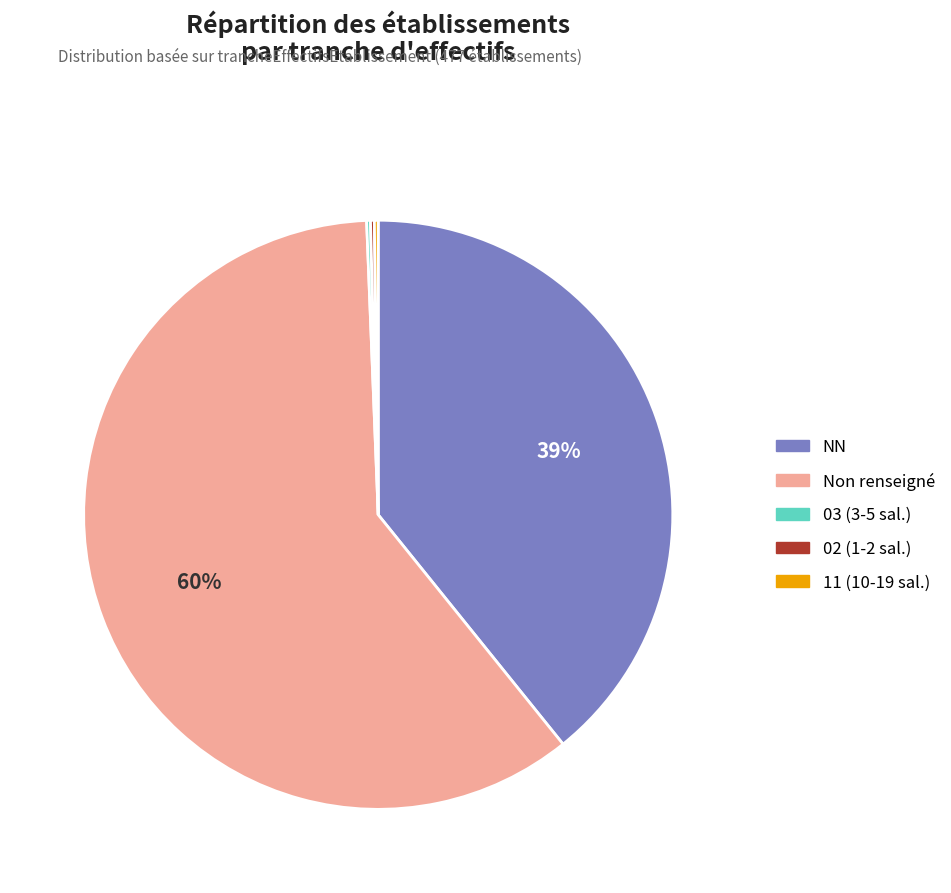

What is the largest slice in the pie chart?

Non renseigné